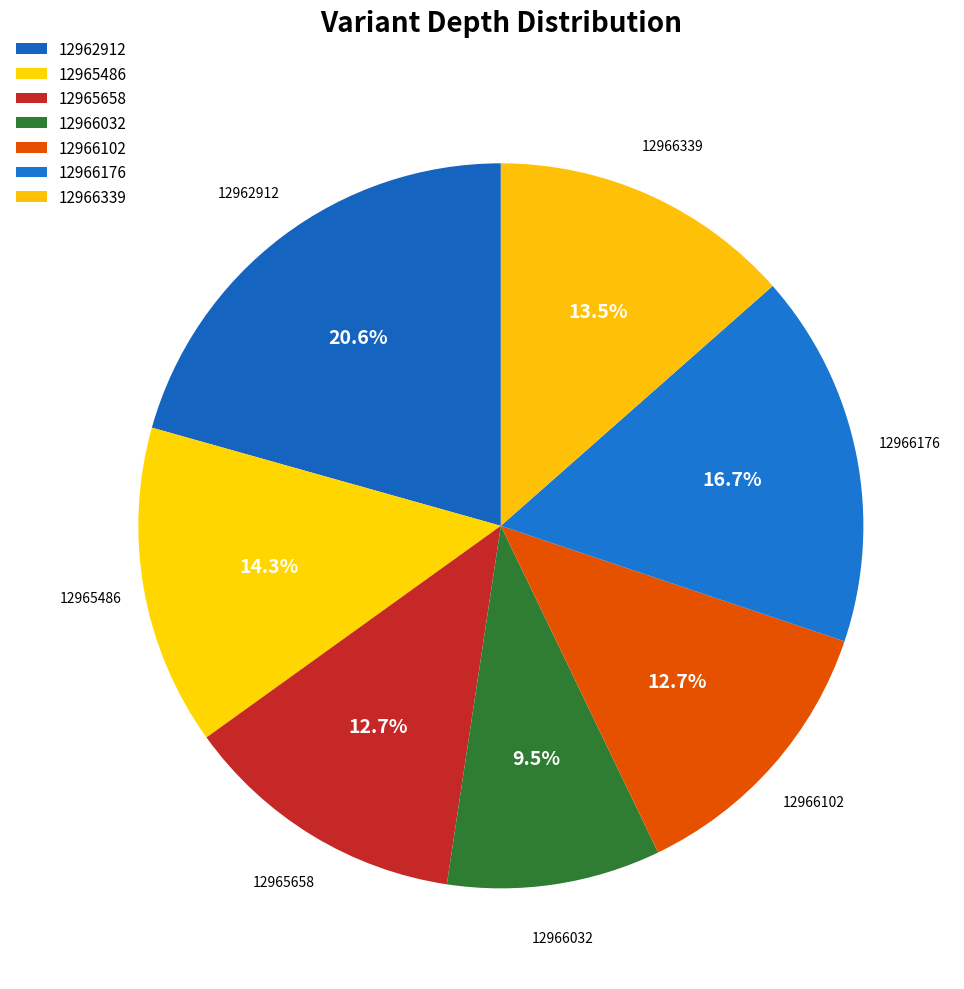

Which slice is the smallest?

12966032